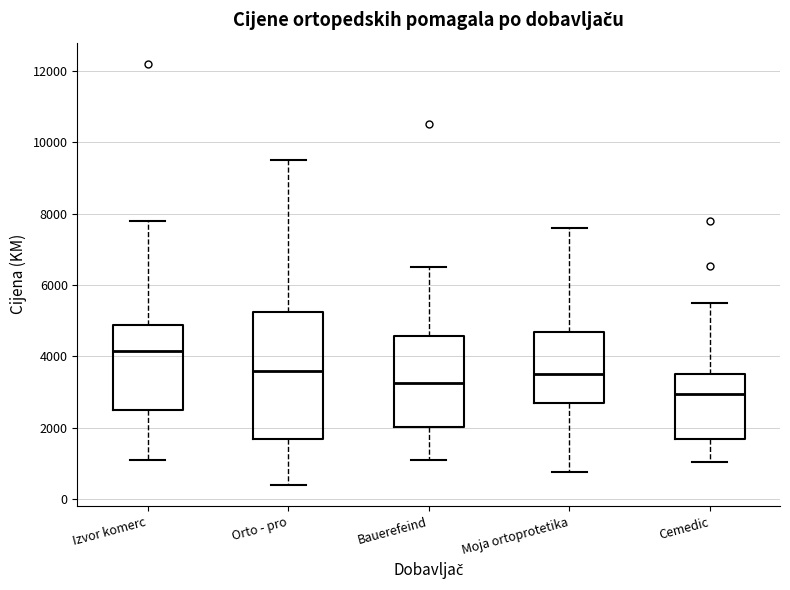

Comparing the boxes themselves (not the whiskers), which one is the tallest?

Orto - pro